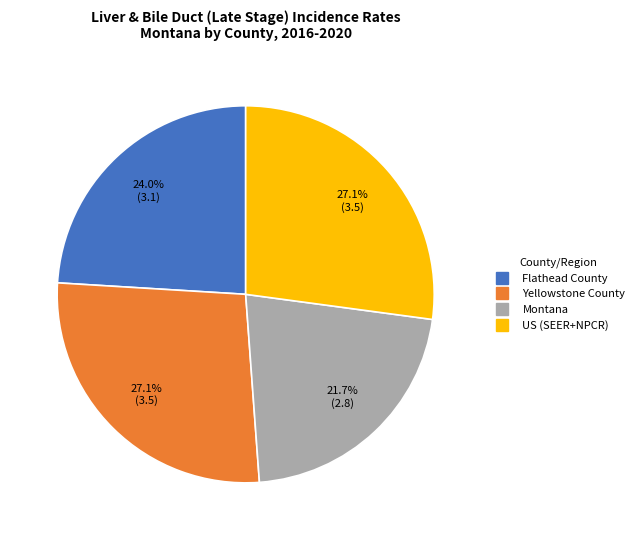

To the nearest percent, what is the combined percentage of Montana and US (SEER+NPCR)?

49%